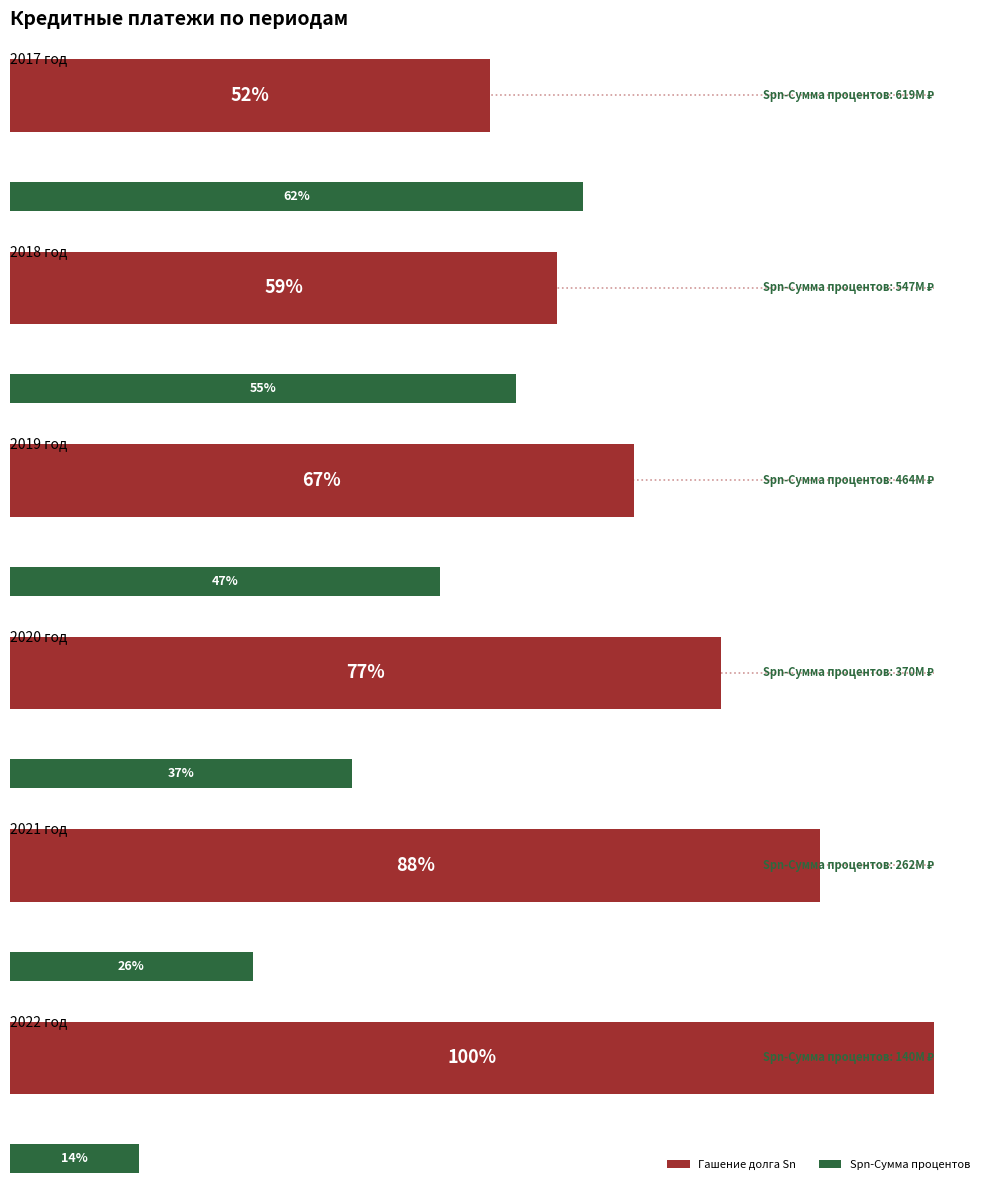

At which category does the chart reach its minimum across all series?

2022